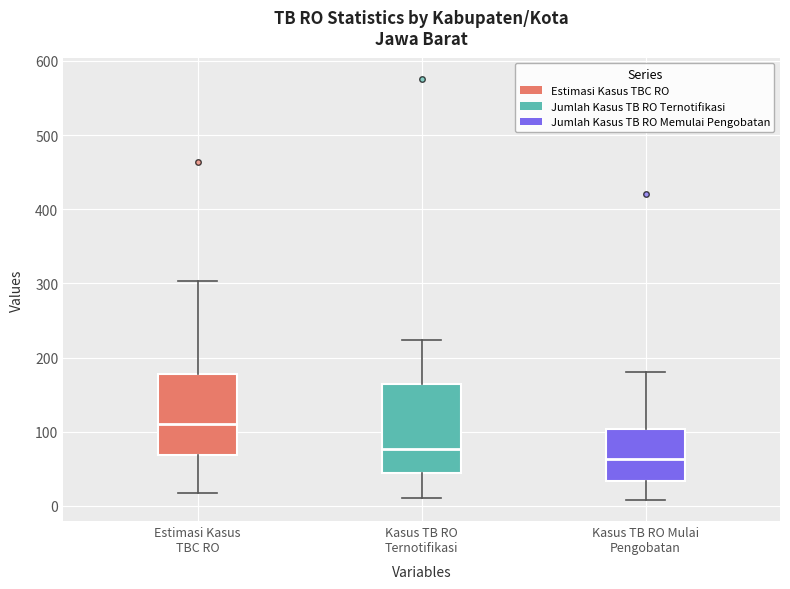

Where is the lower edge of the box for Estimasi Kasus TBC RO on the y-axis? The values are not printed on the chart, so give them approximately, as read against the axis.

70